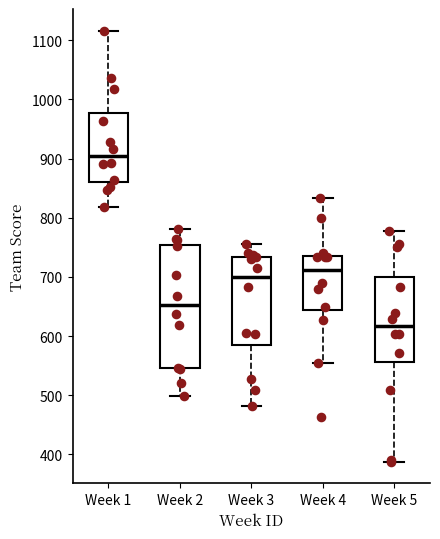

Reading left to right, read every box against the y-axis: the position of its median line, the range the box covers, and the ends of its whiskers. The values are not printed on the chart, so give them approximately, as read against the axis.

Week 1: median 900, box 860 to 980, whiskers 820 to 1120
Week 2: median 650, box 550 to 750, whiskers 500 to 780
Week 3: median 700, box 580 to 730, whiskers 480 to 760
Week 4: median 710, box 640 to 740, whiskers 550 to 830
Week 5: median 620, box 560 to 700, whiskers 390 to 780